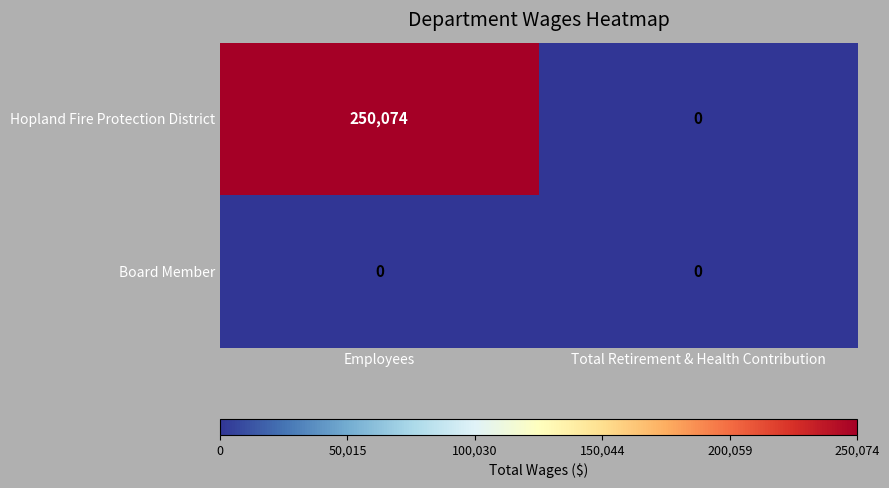

Between Employees and Total Retirement & Health Contribution, which series saw the biggest shift?

Hopland Fire Protection District